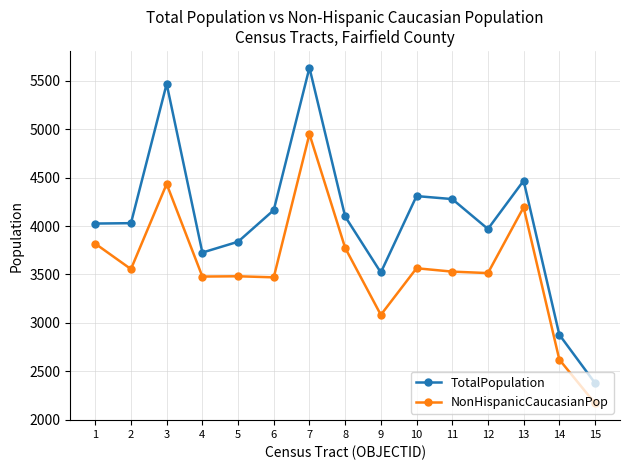

Read the TotalPopulation value at 5.

3838